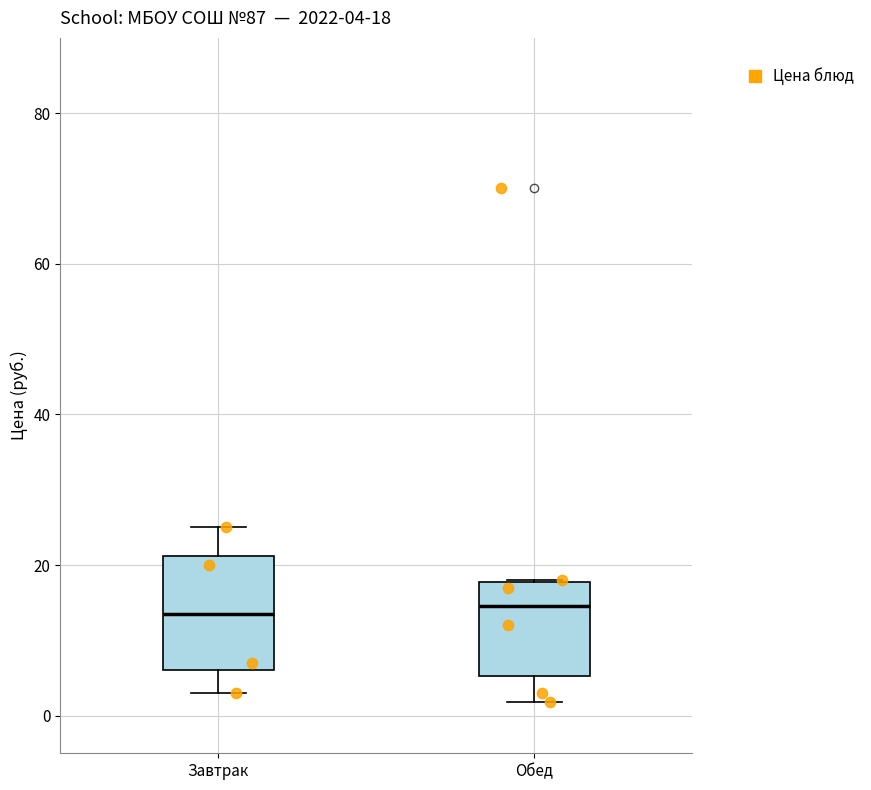

Comparing the boxes themselves (not the whiskers), which one is the tallest?

Завтрак